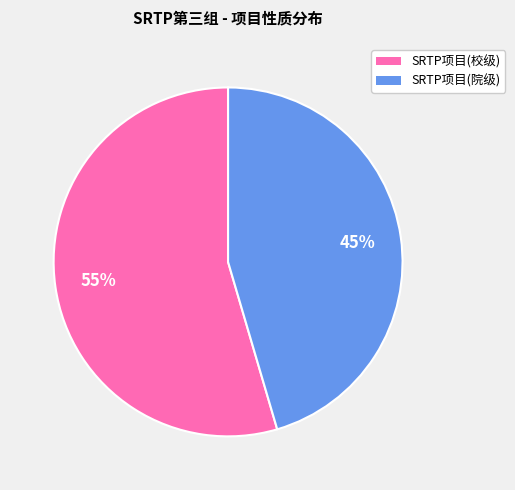

Rank the categories by value from highest to lowest.

SRTP项目(校级), SRTP项目(院级)